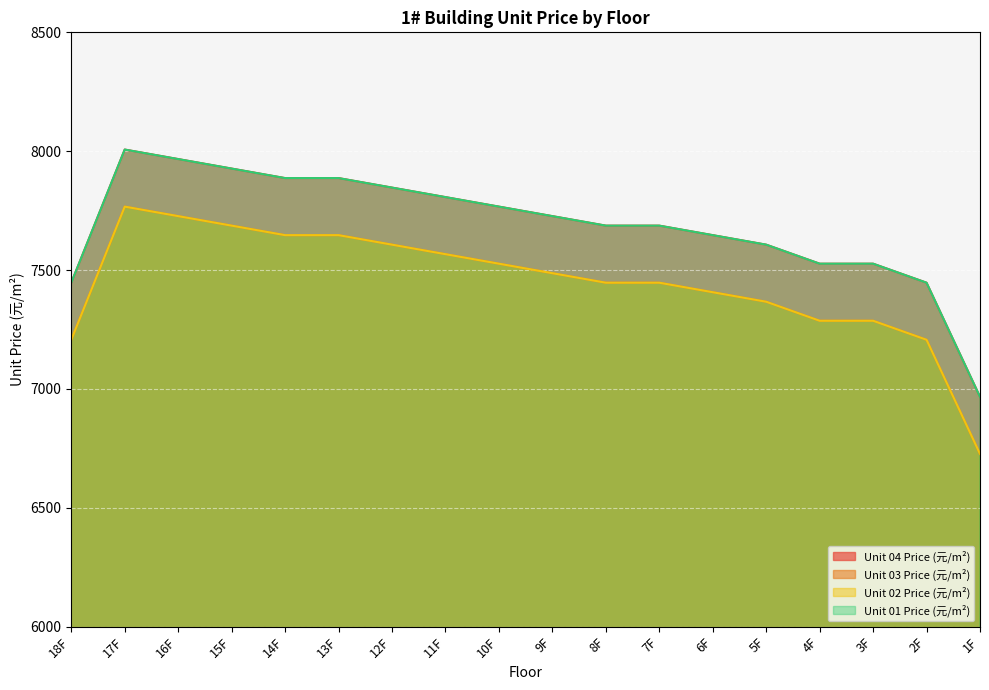

At which category does the chart reach its peak across all series?

17F